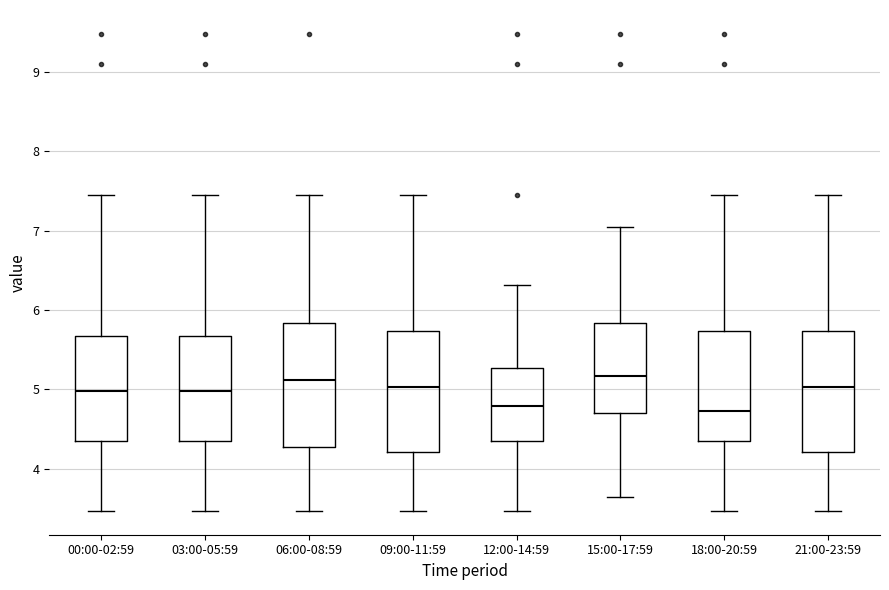

Reading left to right, transcribe this box plot: for each box, give where its median line is, the range the box spans, and where its two whiskers end, as read against the y-axis. The values are not printed on the chart, so give them approximately, as read against the axis.

00:00-02:59: median 5.0, box 4.4 to 5.7, whiskers 3.5 to 7.5
03:00-05:59: median 5.0, box 4.4 to 5.7, whiskers 3.5 to 7.5
06:00-08:59: median 5.1, box 4.3 to 5.8, whiskers 3.5 to 7.5
09:00-11:59: median 5.0, box 4.2 to 5.7, whiskers 3.5 to 7.5
12:00-14:59: median 4.8, box 4.4 to 5.3, whiskers 3.5 to 6.3
15:00-17:59: median 5.2, box 4.7 to 5.8, whiskers 3.7 to 7.1
18:00-20:59: median 4.7, box 4.4 to 5.7, whiskers 3.5 to 7.5
21:00-23:59: median 5.0, box 4.2 to 5.7, whiskers 3.5 to 7.5